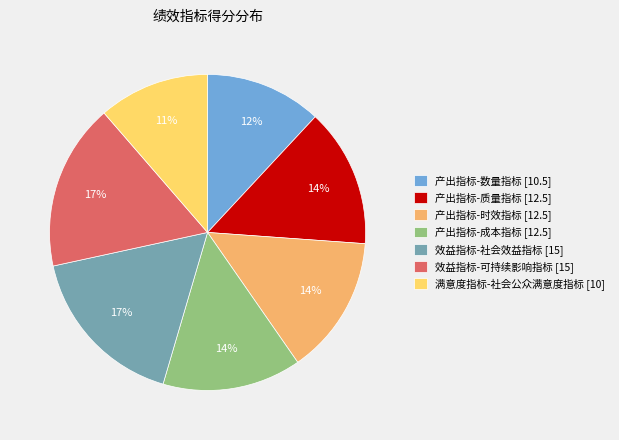

Is it true that 产出指标-数量指标 is 12% of the pie?

True